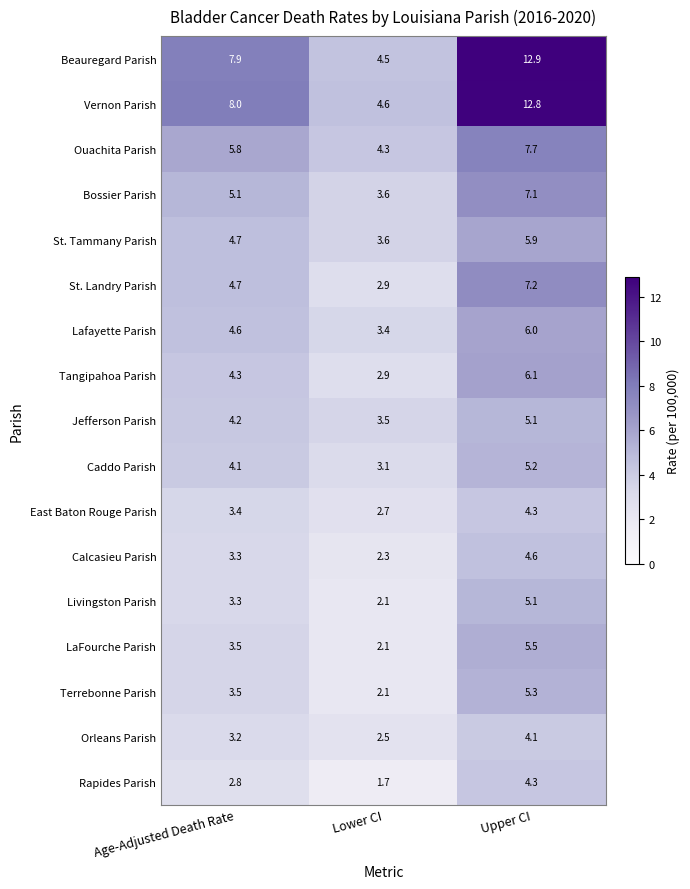

What is the maximum value shown in the chart?

12.9